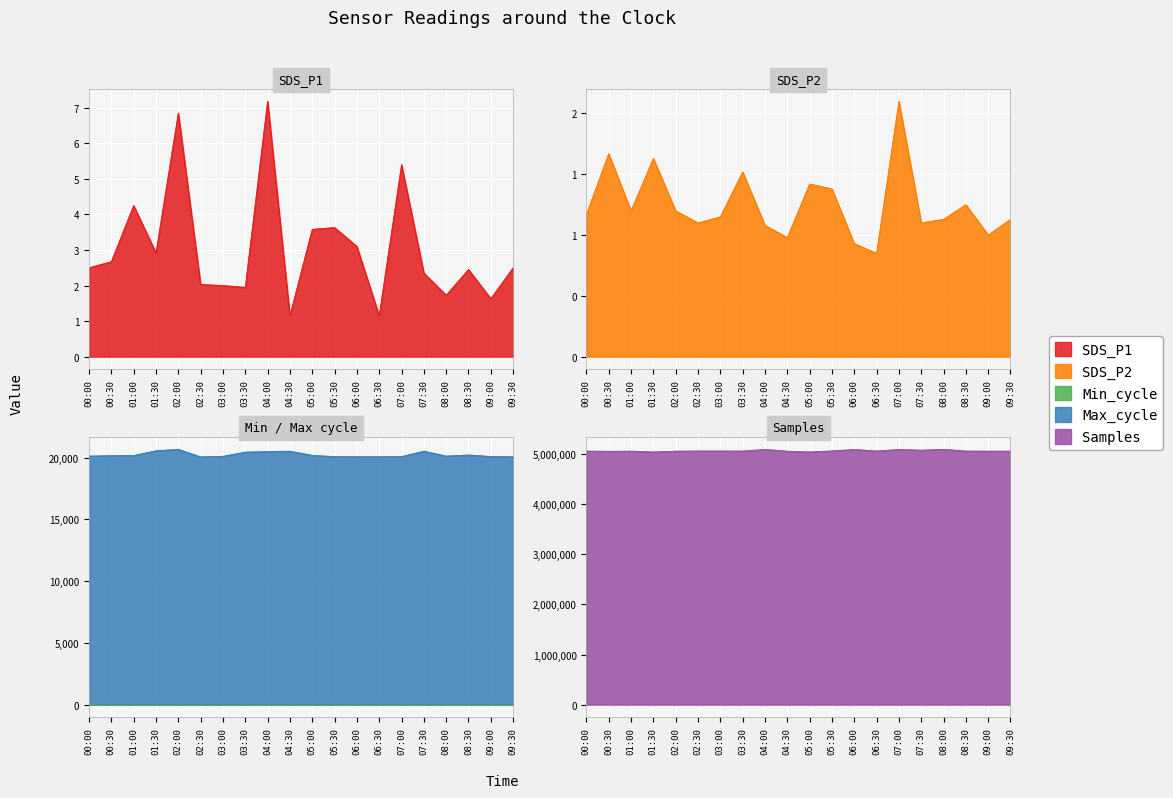

How many lines are shown in the chart?

5